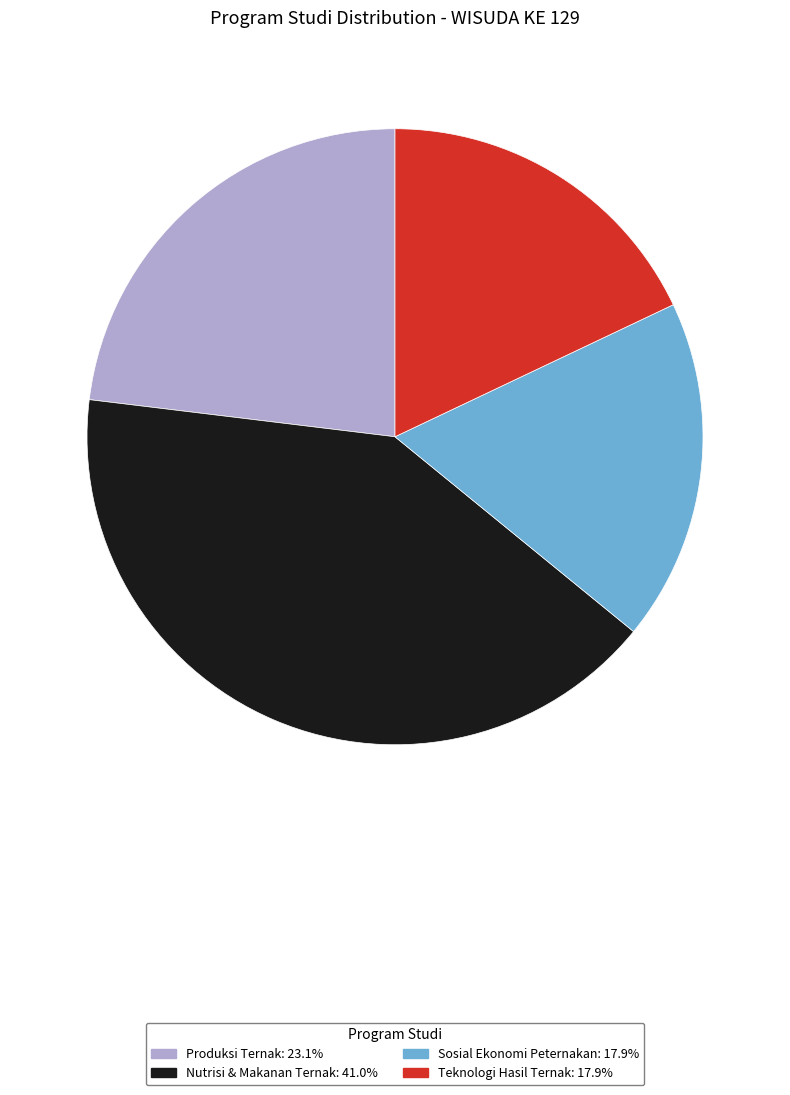

Combined, do Nutrisi & Makanan Ternak and Sosial Ekonomi Peternakan account for over 50%?

Yes